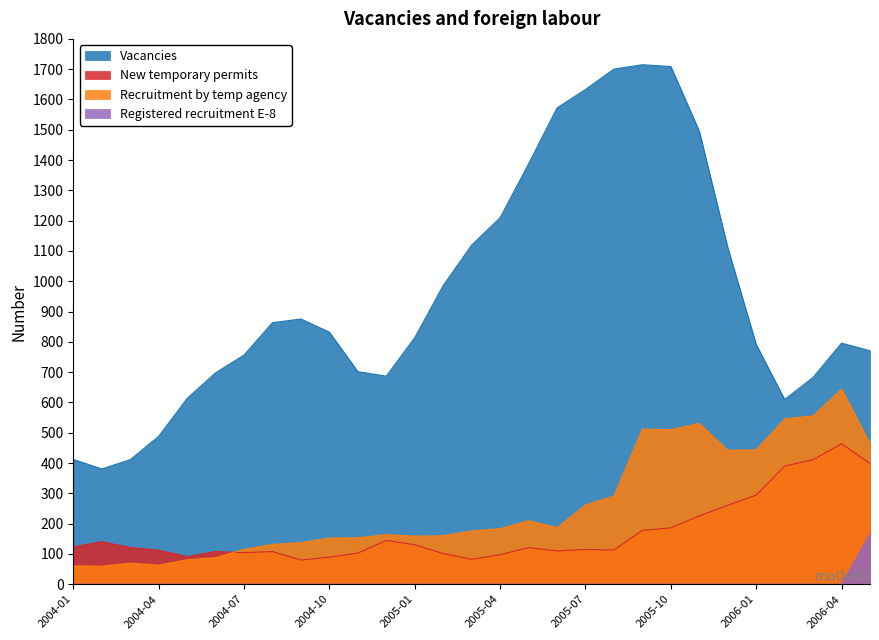

What is the label of the 2nd point from the right?

2006-04